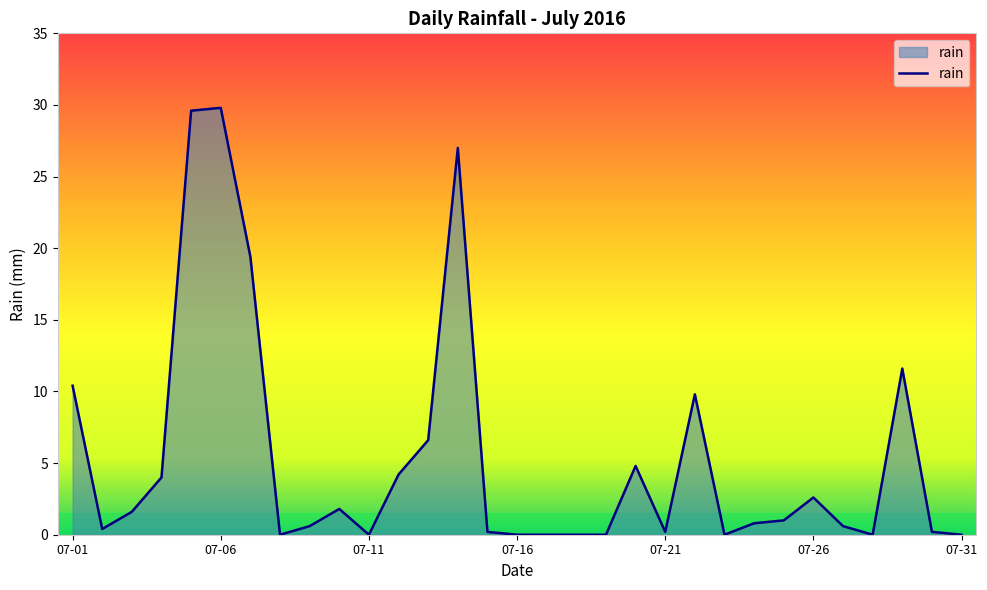

What is the difference between the maximum and minimum values?

29.8